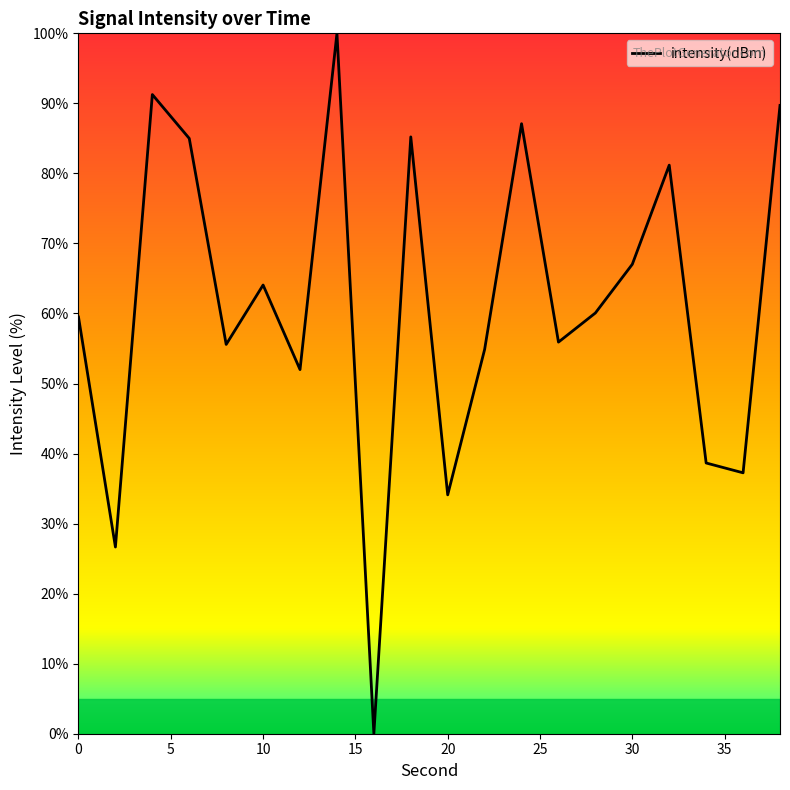

What is the difference between the maximum and minimum values?

100.0